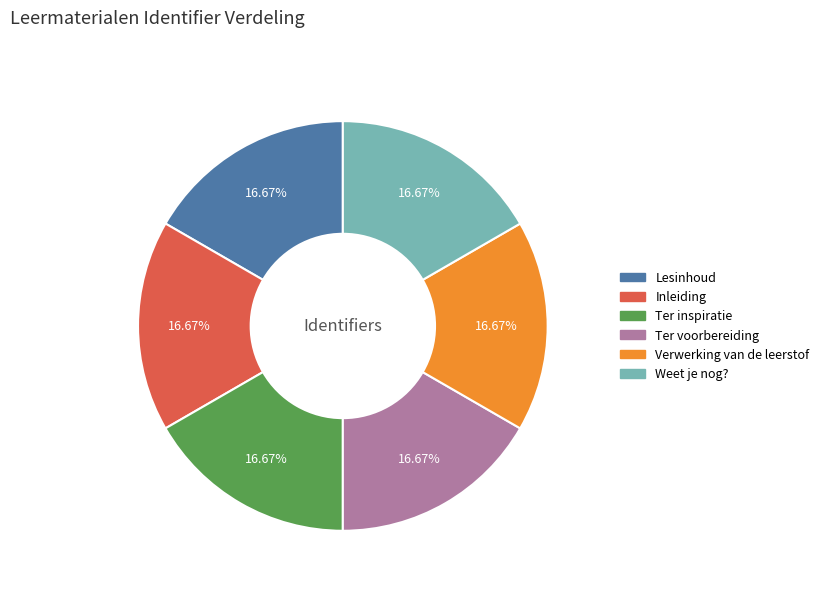

Approximately how many times larger is the value at Weet je nog? compared to Verwerking van de leerstof?

1.0